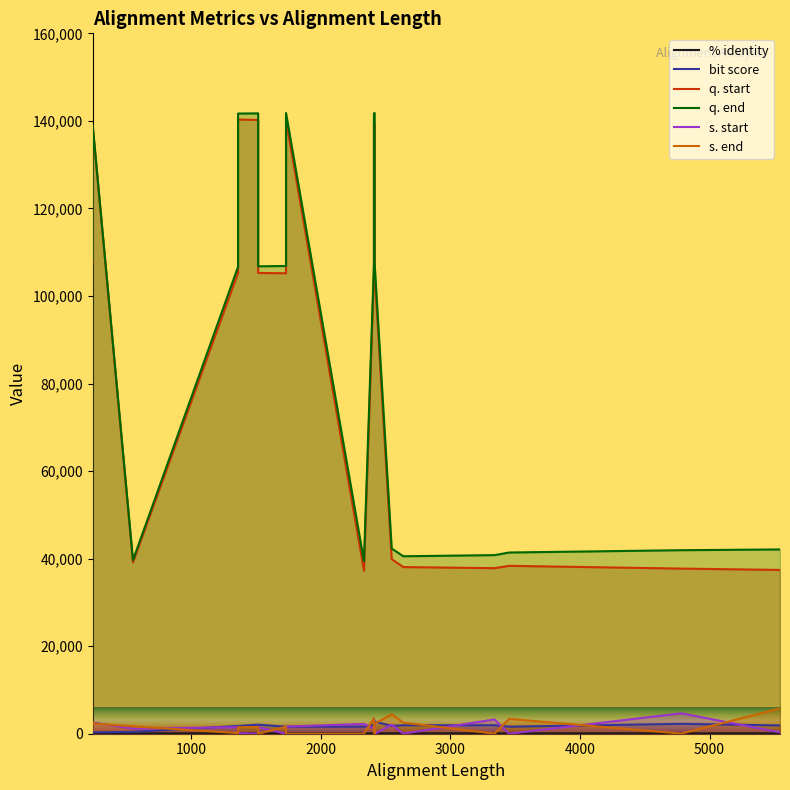

What are all the series names shown in the legend?

% identity, bit score, q. start, q. end, s. start, s. end